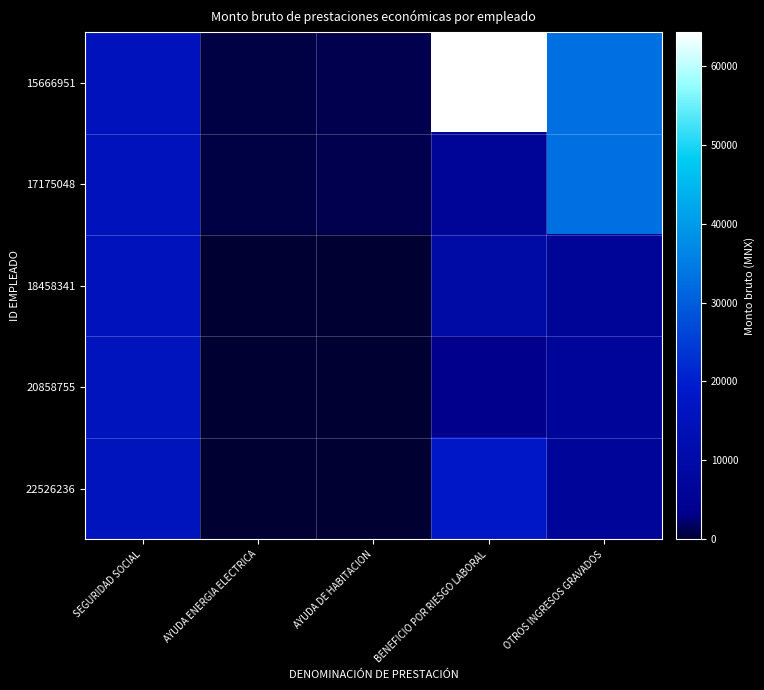

Which series has the widest spread of values?

15666951